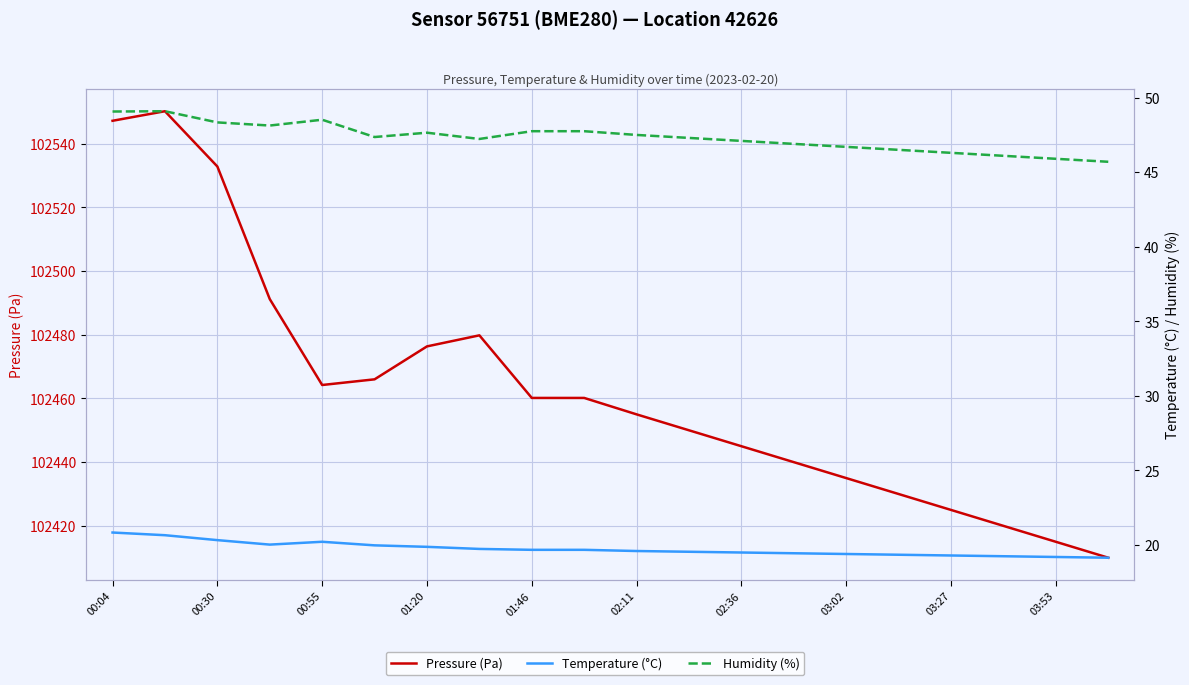

Reading right to left, extract all data points from this chart.

Pressure (Pa): 102410.0	102415.0	102420.0	102425.0	102430.0	102435.0	102440.0	102445.0	102450.0	102455.0	102460.2	102460.2	102479.8	102476.3	102466.0	102464.2	102491.2	102532.8	102550.2	102547.2
Temperature (°C): 19.1	19.2	19.2	19.3	19.4	19.4	19.4	19.5	19.6	19.6	19.7	19.7	19.7	19.9	20.0	20.2	20.0	20.3	20.7	20.8
Humidity (%): 45.7	45.9	46.1	46.3	46.5	46.7	46.9	47.1	47.3	47.5	47.8	47.8	47.2	47.6	47.4	48.5	48.1	48.3	49.1	49.1